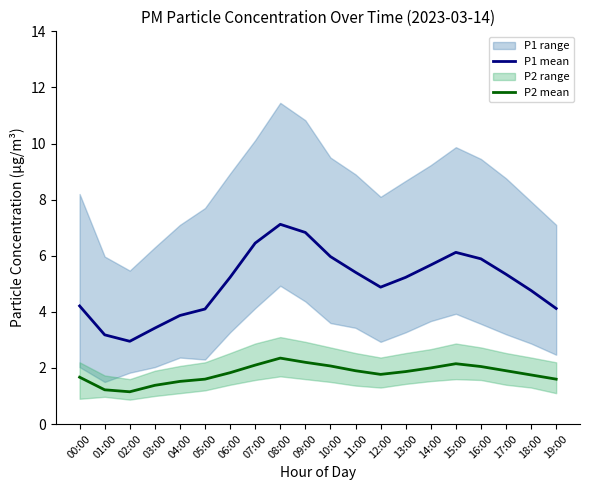

Reading left to right, what are all the values shown in this chart?

P1 mean: 4.2	3.2	3.0	3.4	3.9	4.1	5.2	6.5	7.1	6.8	6.0	5.4	4.9	5.2	5.7	6.1	5.9	5.3	4.8	4.1
P2 mean: 1.7	1.2	1.1	1.4	1.5	1.6	1.8	2.1	2.4	2.2	2.1	1.9	1.8	1.9	2.0	2.1	2.0	1.9	1.8	1.6